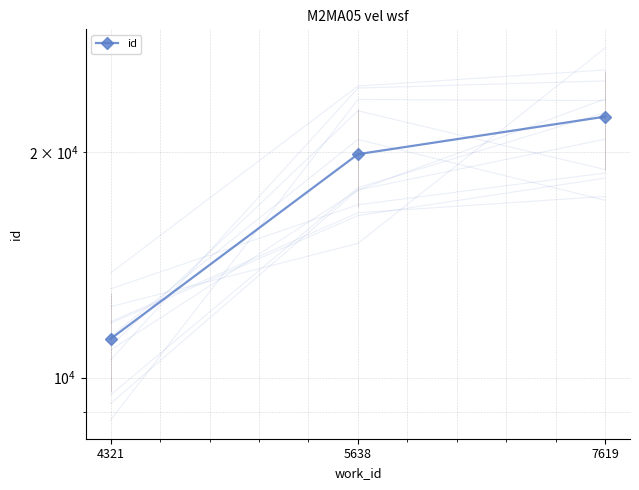

What is the ratio of the value at 7619 to the value at 4321?

2.0